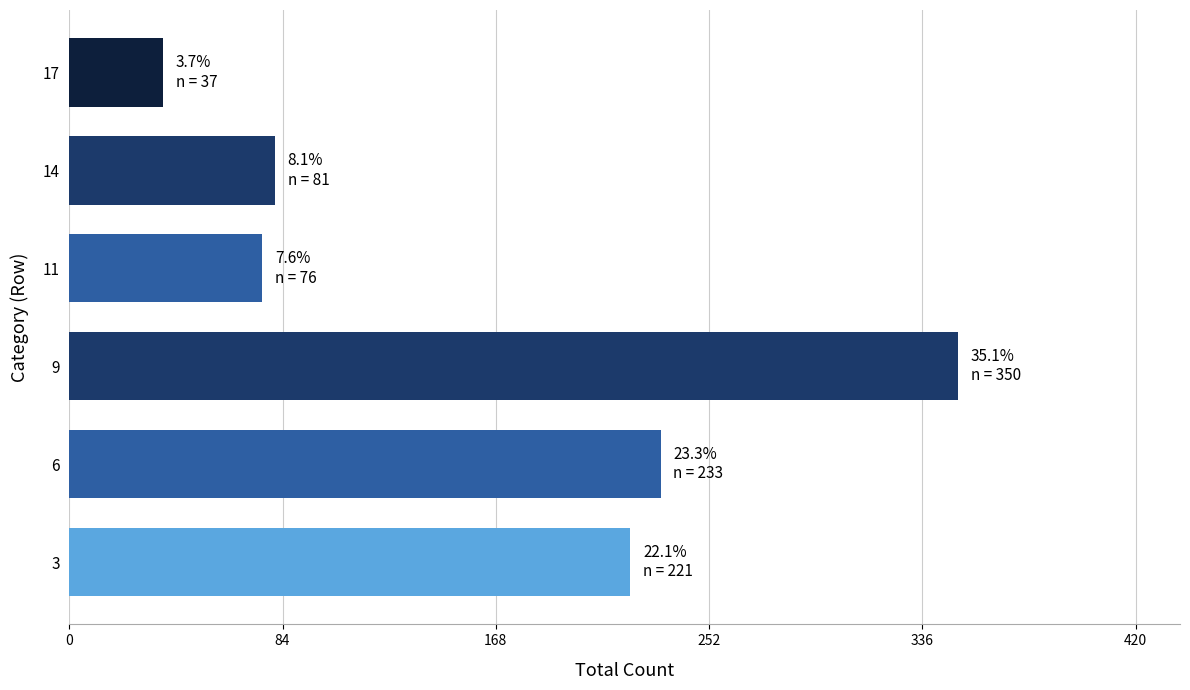

Where is the data nearest to the value 193?

3